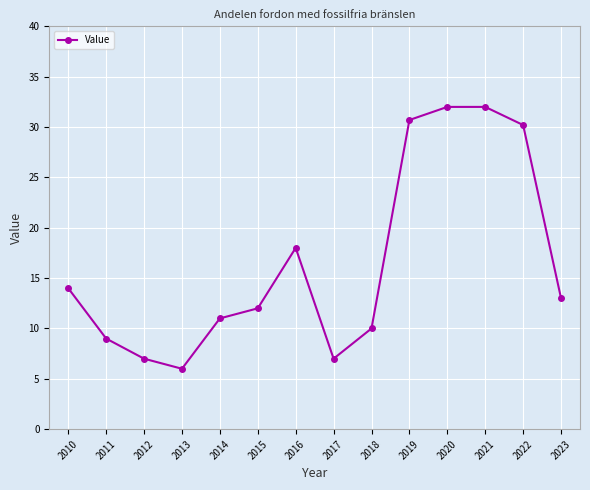

How many data points are less than 13?

7